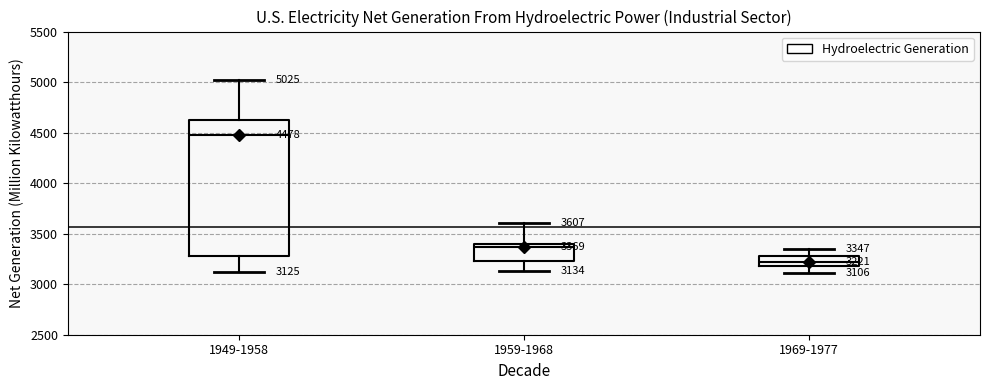

Which box is the tallest, from its lower edge to its upper edge?

1949-1958